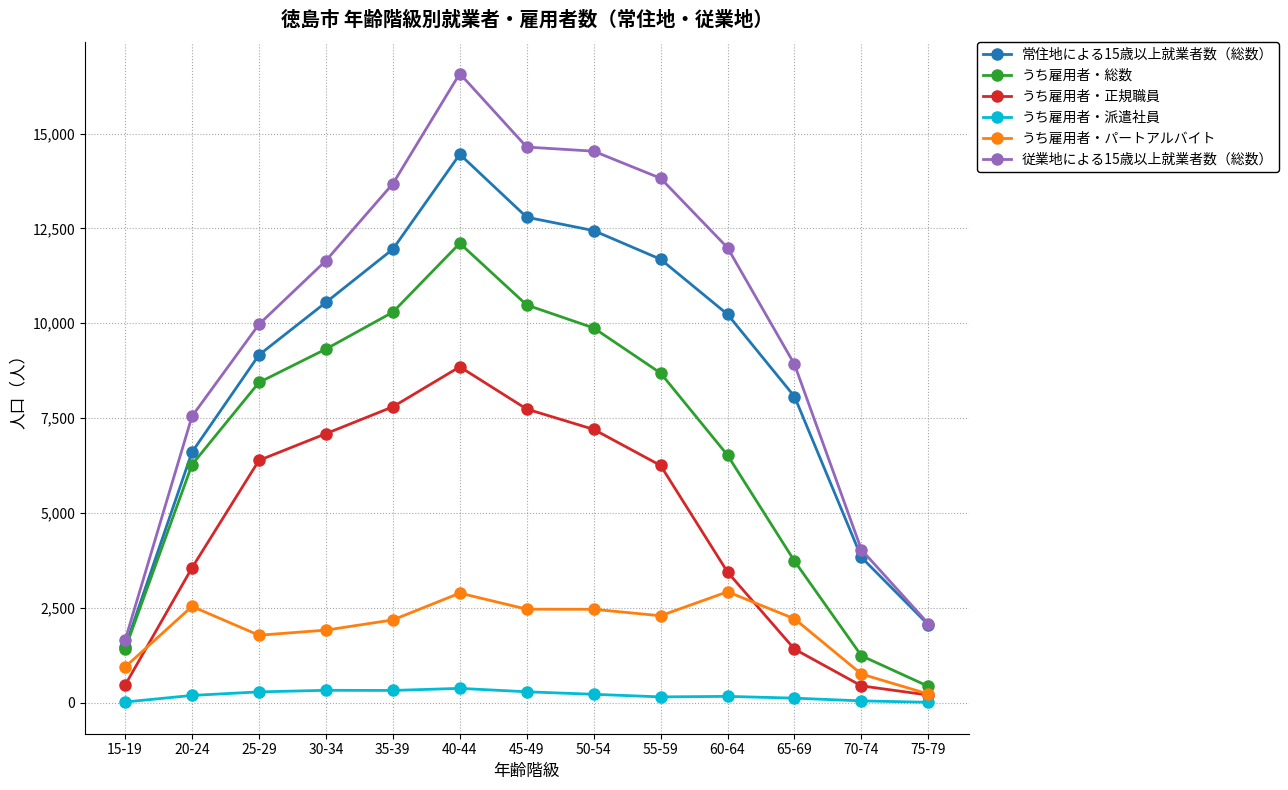

How many interior local peaks does the 常住地による15歳以上就業者数（総数） series have?

1